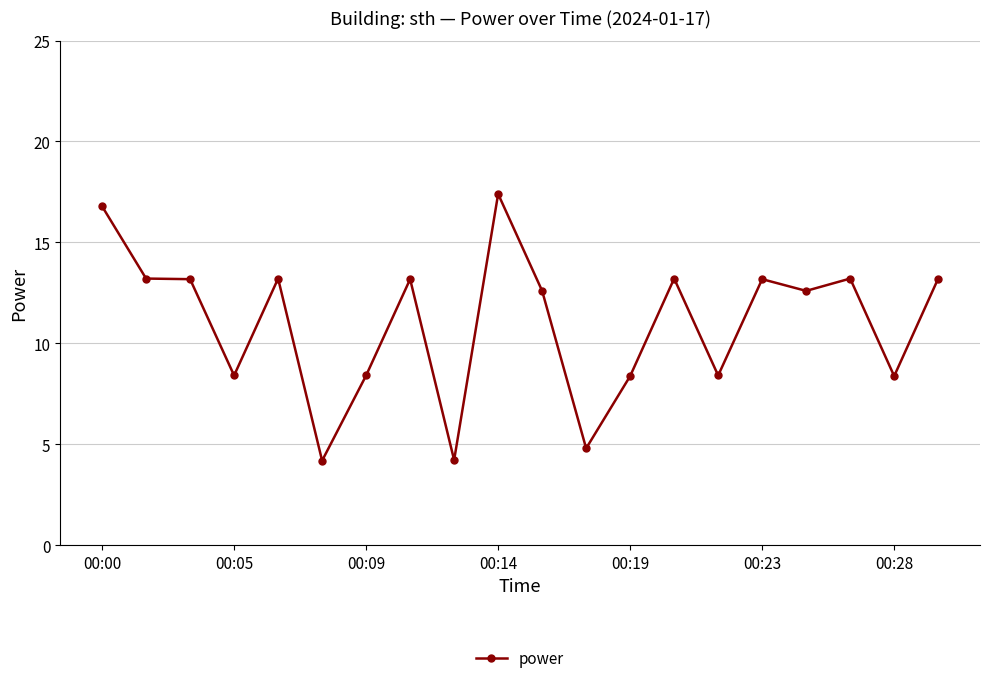

What is the difference between the maximum and minimum values?

13.2